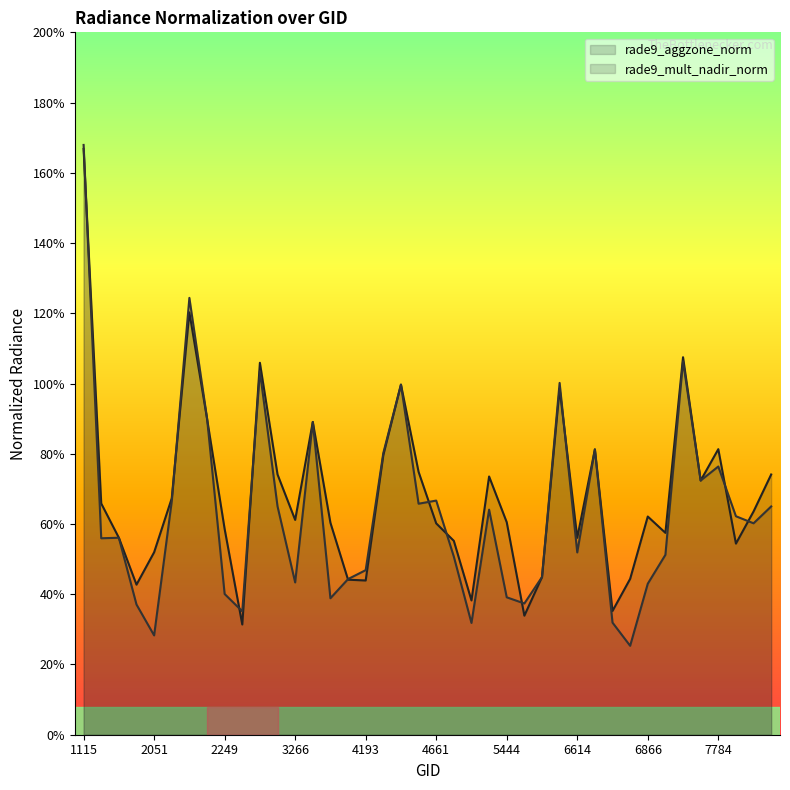

What is the lowest value of the rade9_mult_nadir_norm series?

0.3